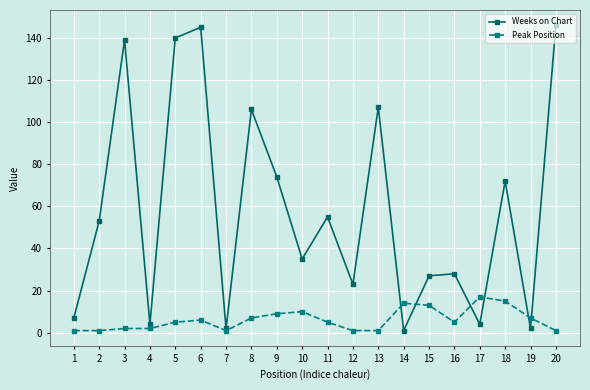

After their last crossing, which series has the higher values: Peak Position or Weeks on Chart?

Weeks on Chart